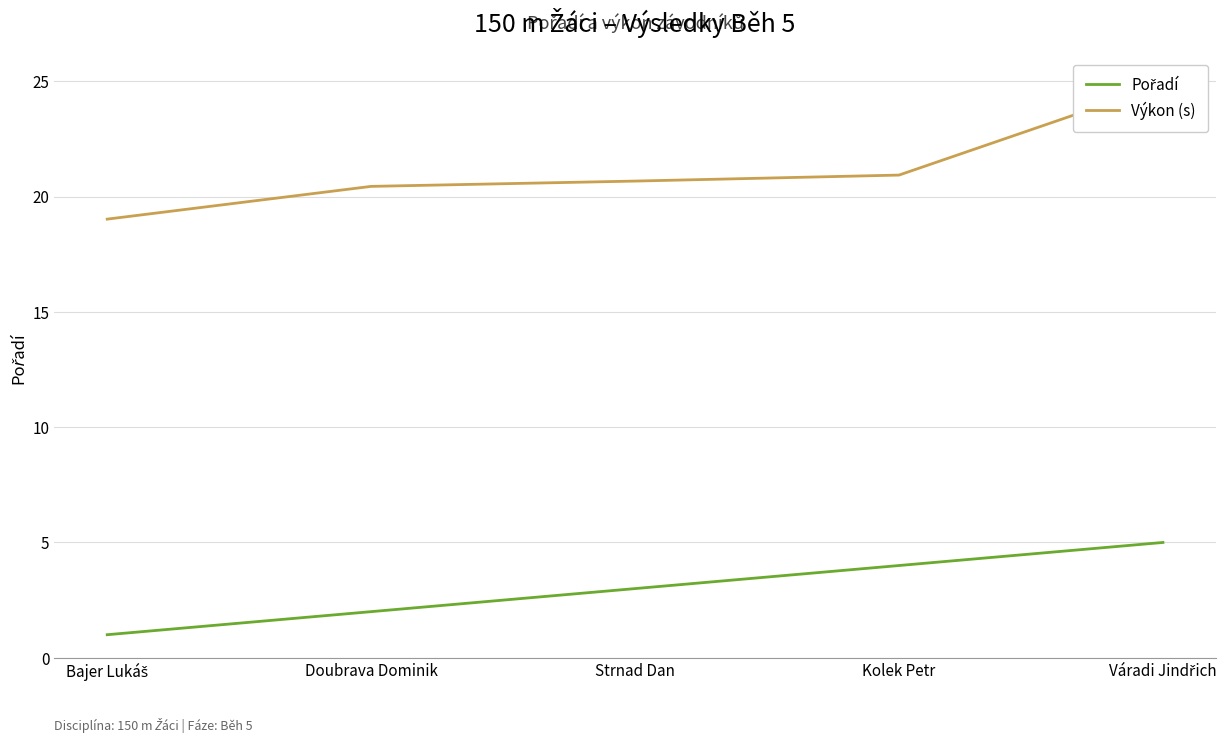

How many series are shown in this chart?

2